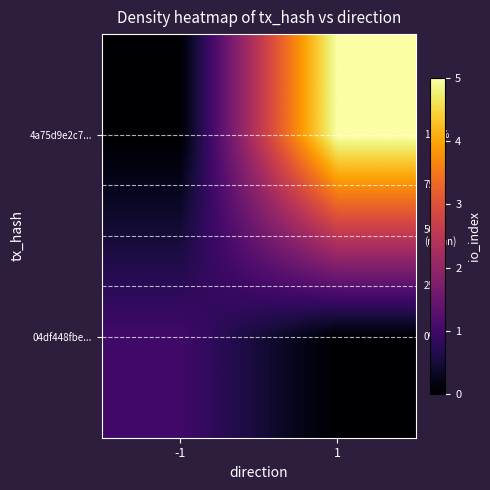

At -1, list the series in order from largest to smallest.

04df448fbe..., 4a75d9e2c7...